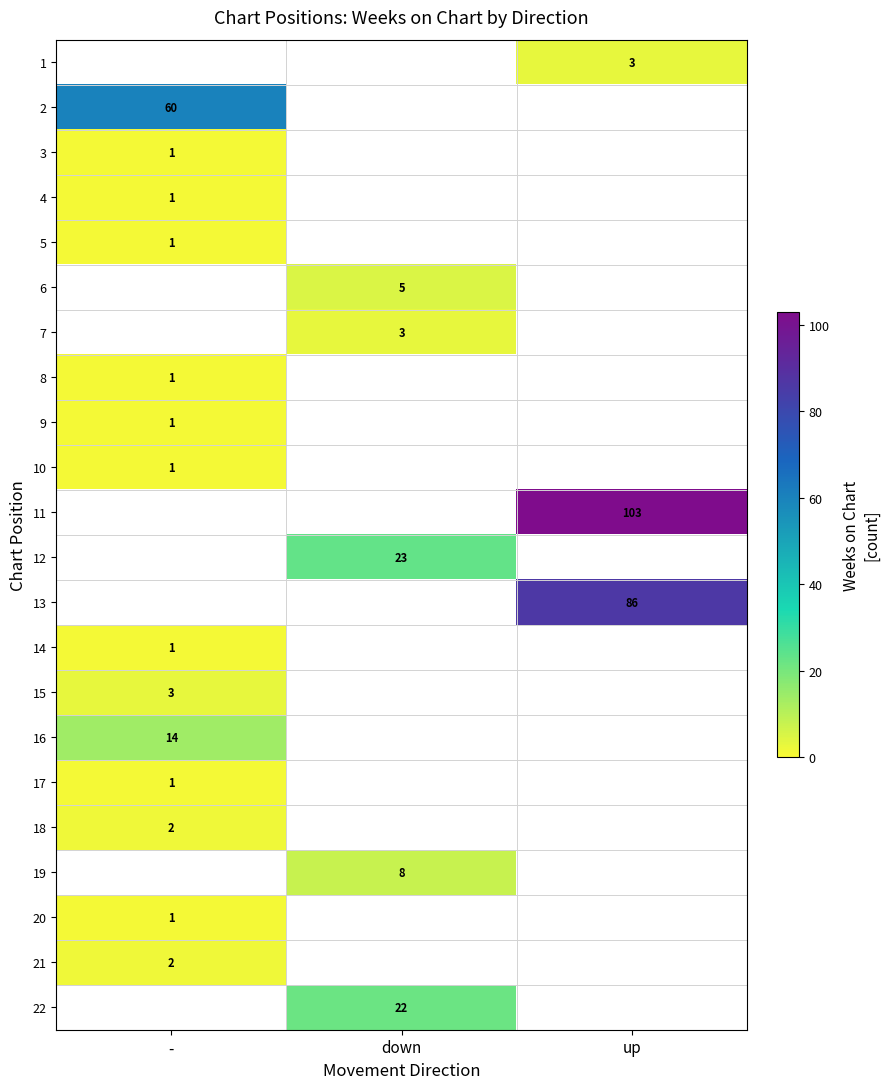

True or false: 4 has a value of 0 at -.

False